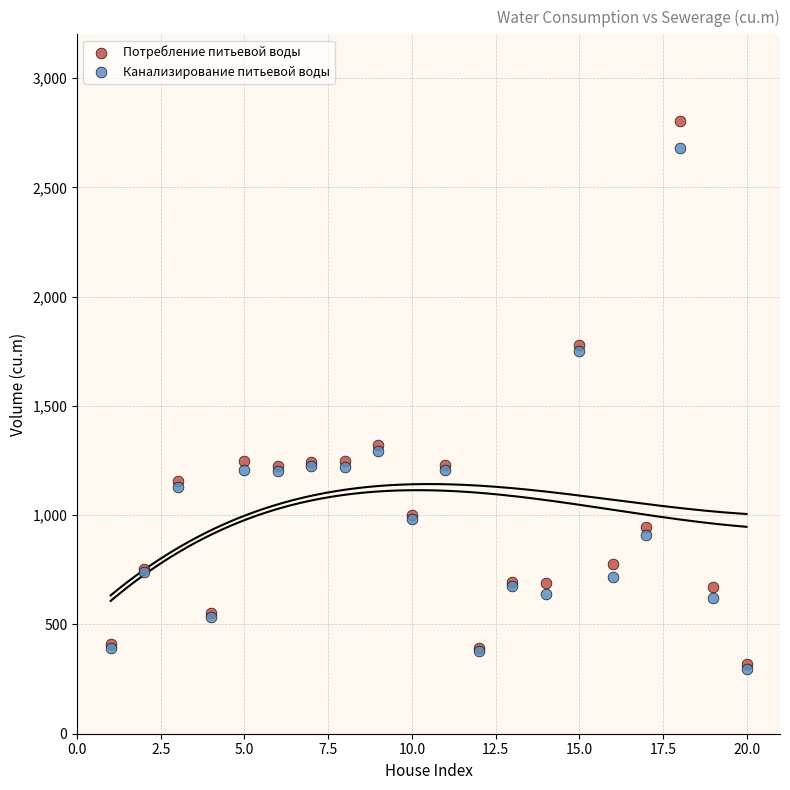

What are all the series names shown in the legend?

Потребление питьевой воды, Канализирование питьевой воды